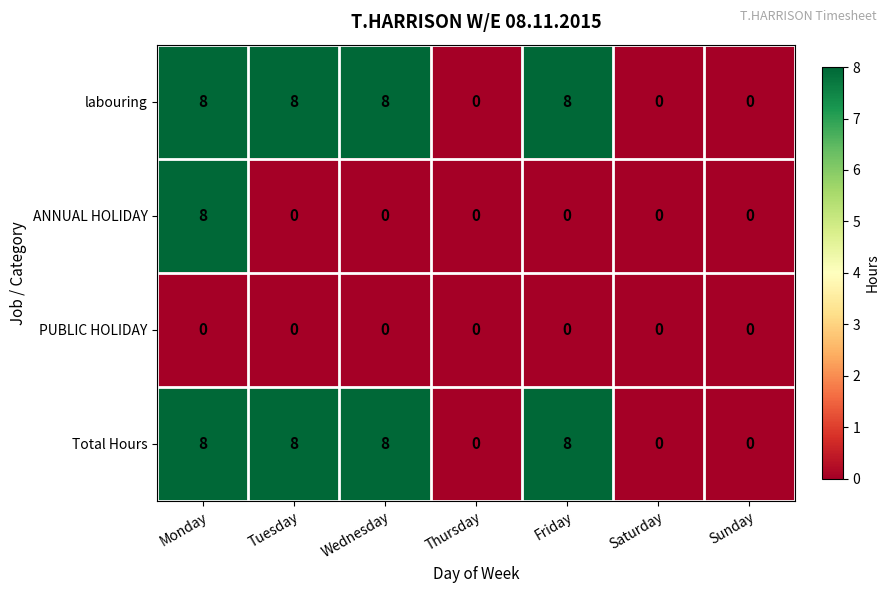

Reading left to right, transcribe all the data shown in this chart.

labouring: Monday=8	Tuesday=8	Wednesday=8	Thursday=0	Friday=8	Saturday=0	Sunday=0
ANNUAL HOLIDAY: Monday=8	Tuesday=0	Wednesday=0	Thursday=0	Friday=0	Saturday=0	Sunday=0
PUBLIC HOLIDAY: Monday=0	Tuesday=0	Wednesday=0	Thursday=0	Friday=0	Saturday=0	Sunday=0
Total Hours: Monday=8	Tuesday=8	Wednesday=8	Thursday=0	Friday=8	Saturday=0	Sunday=0